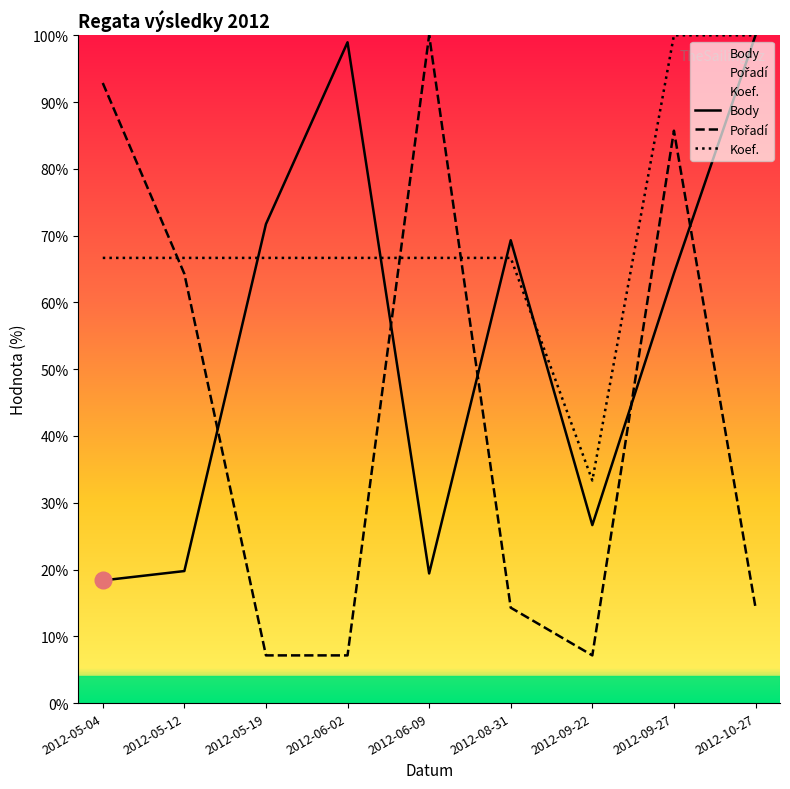

True or false: Body and Koef. cross at least once.

True